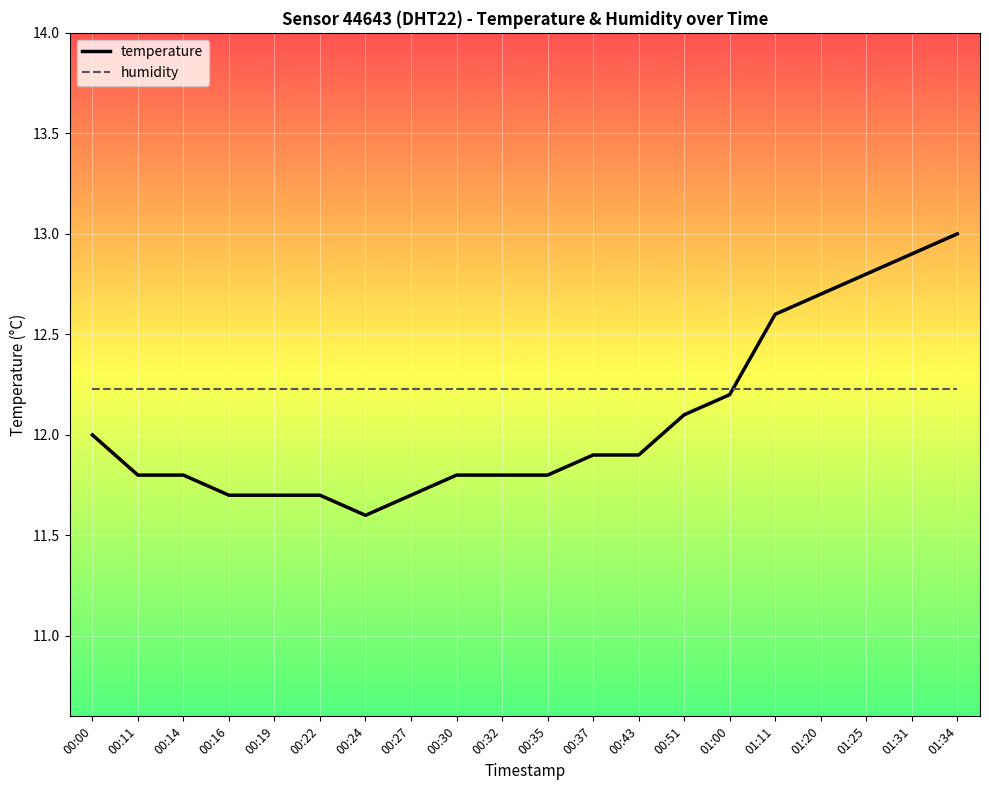

Does the chart display data point markers on the line(s)?

No